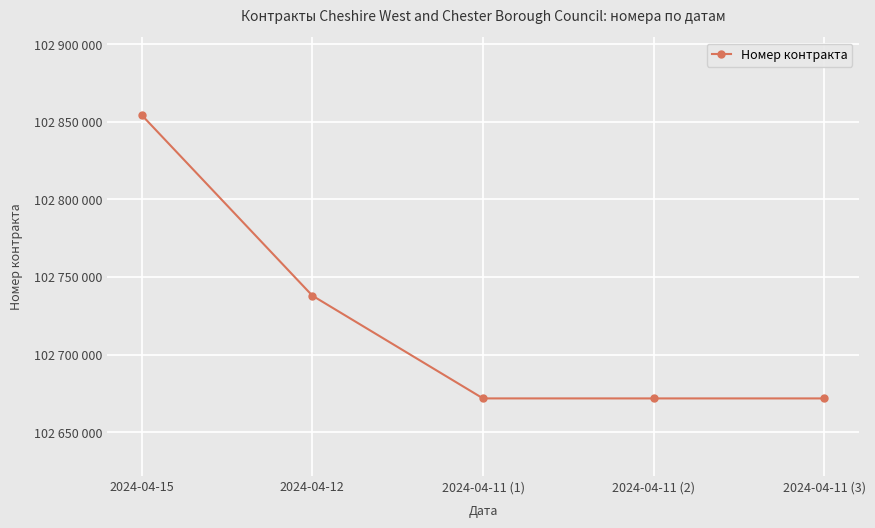

Is this an area chart (filled region under the line)?

No